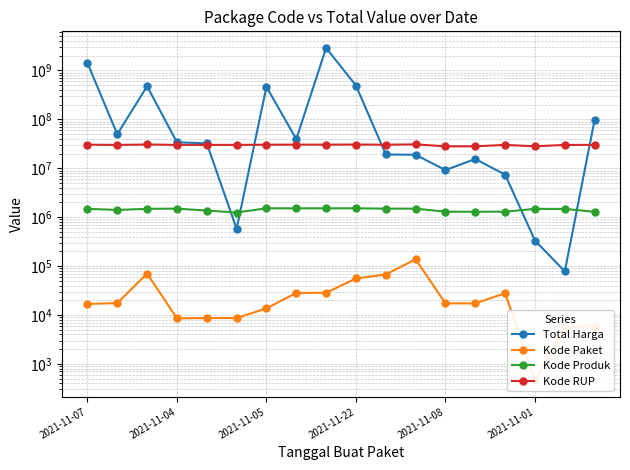

At how many categories does at least one series exceed 468485113?

4